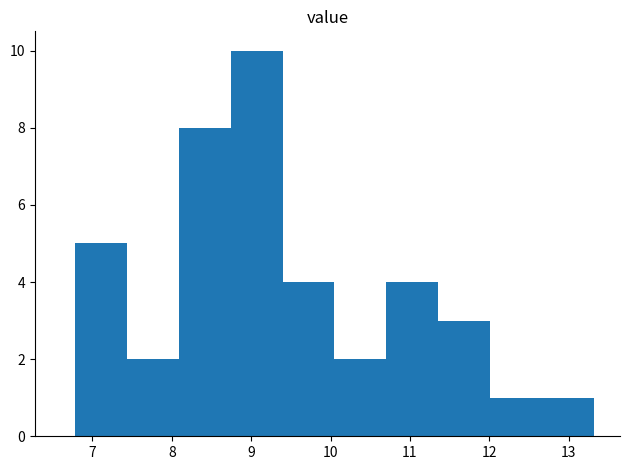

Reading left to right, transcribe this chart: for each bar, give the range it covers on the x-axis and its height. Neither the bar edges nor the heights are printed on the chart, so give them approximately, as read against the axes.

6.8 to 7.4: 5
7.4 to 8.1: 2
8.1 to 8.7: 8
8.7 to 9.4: 10
9.4 to 10.1: 4
10.1 to 10.7: 2
10.7 to 11.4: 4
11.4 to 12.0: 3
12.0 to 12.7: 1
12.7 to 13.3: 1